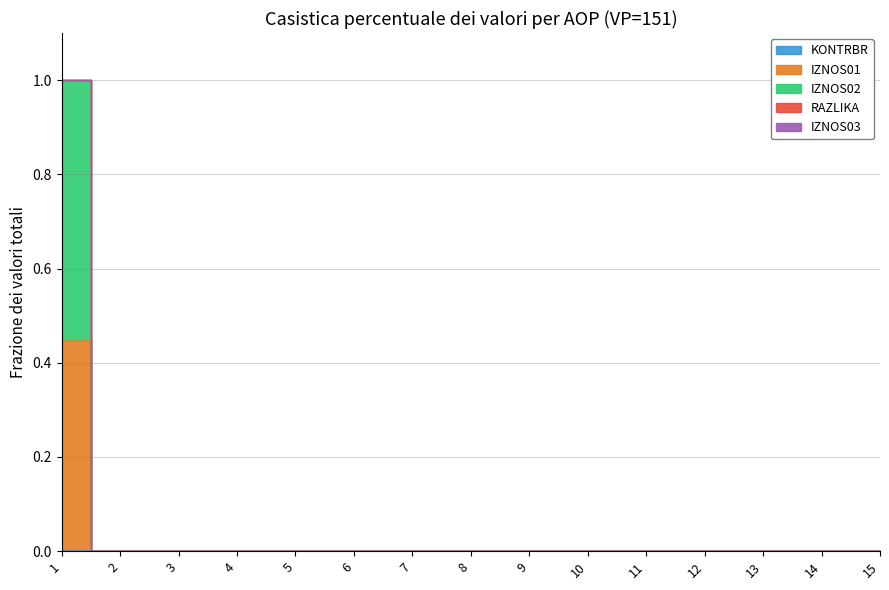

The value of RAZLIKA at 8 is 0.2. True or false?

False